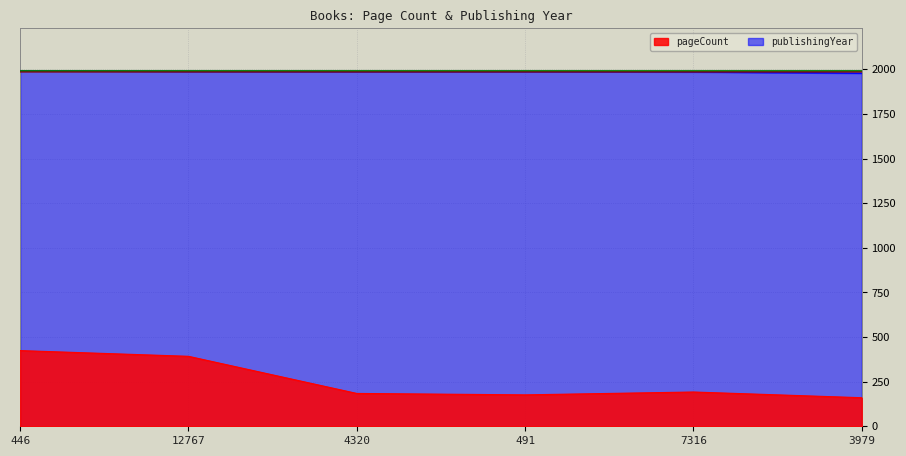

Rank the series by their average value, from lowest to highest.

pageCount, publishingYear